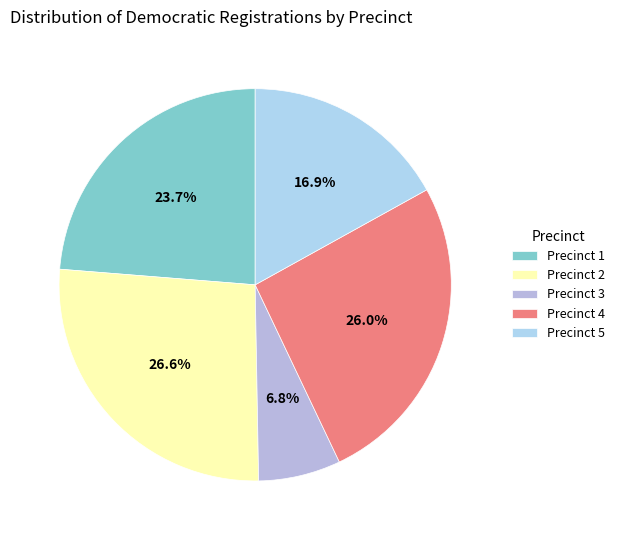

Count the number of slices in the pie.

5